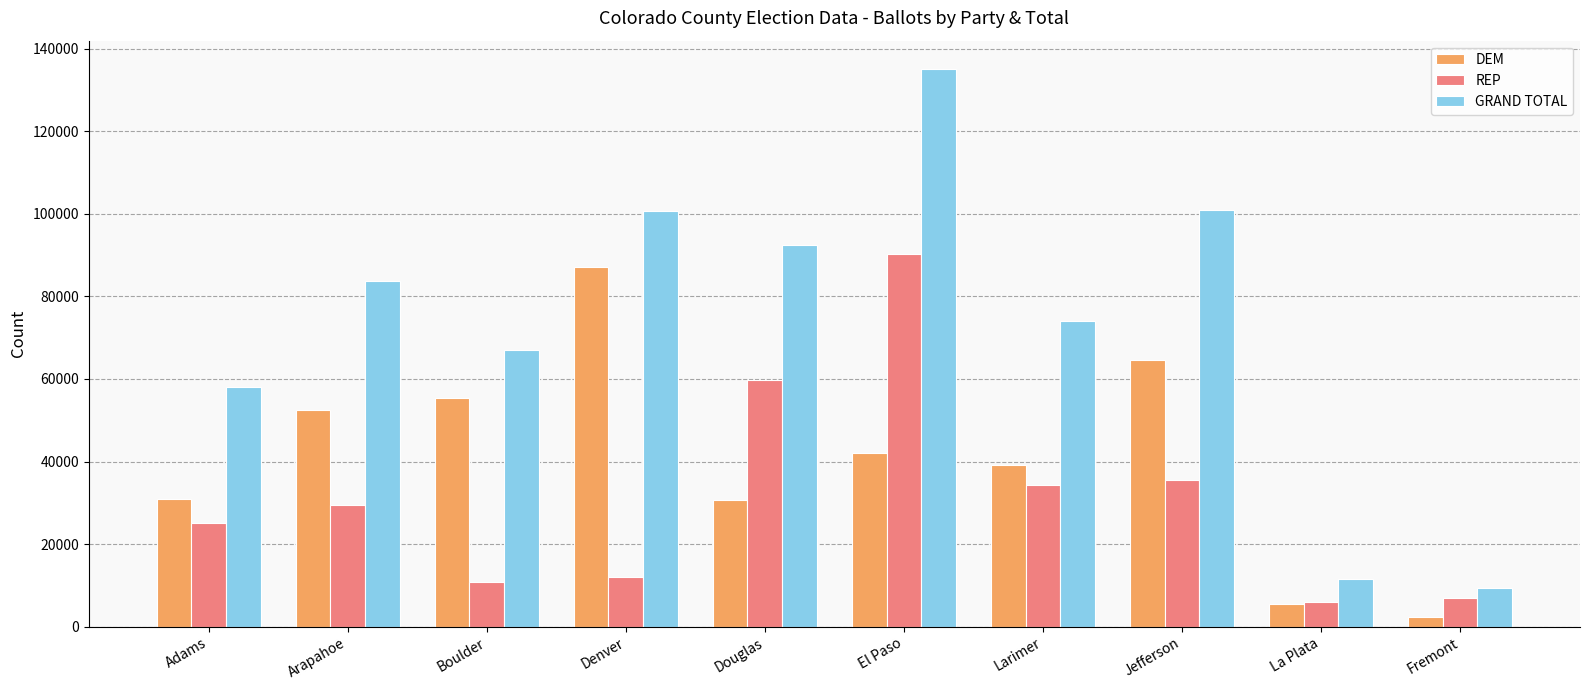

At Douglas, list the series in order from smallest to largest.

DEM, REP, GRAND TOTAL